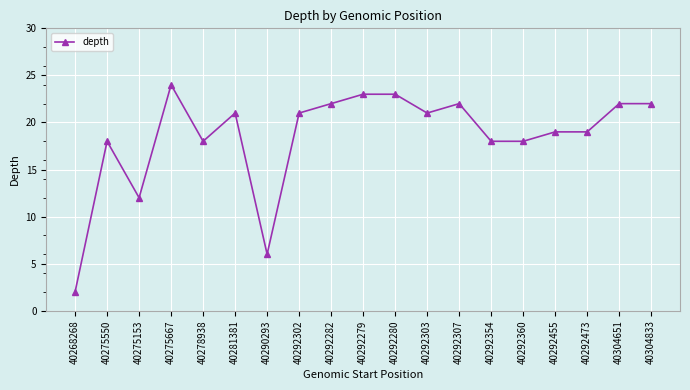

How many values are below 21?

9